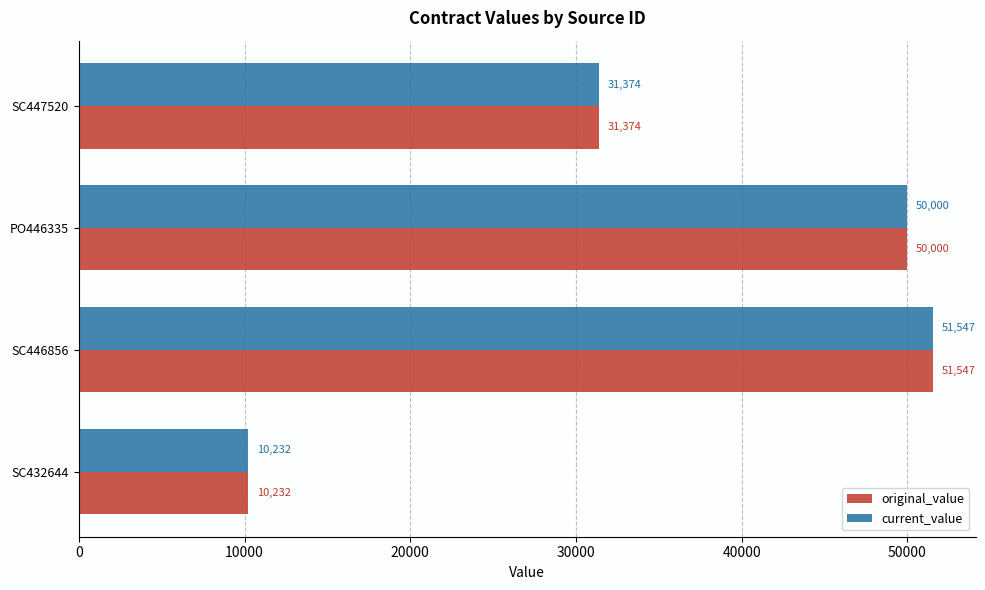

How many series are shown in this chart?

2